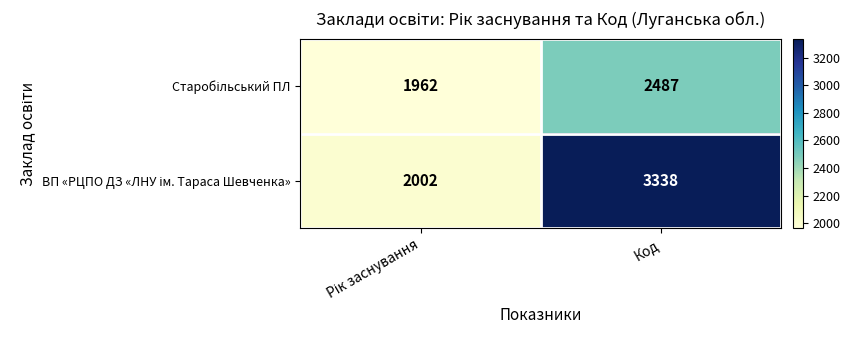

What is the maximum value shown in the chart?

3338